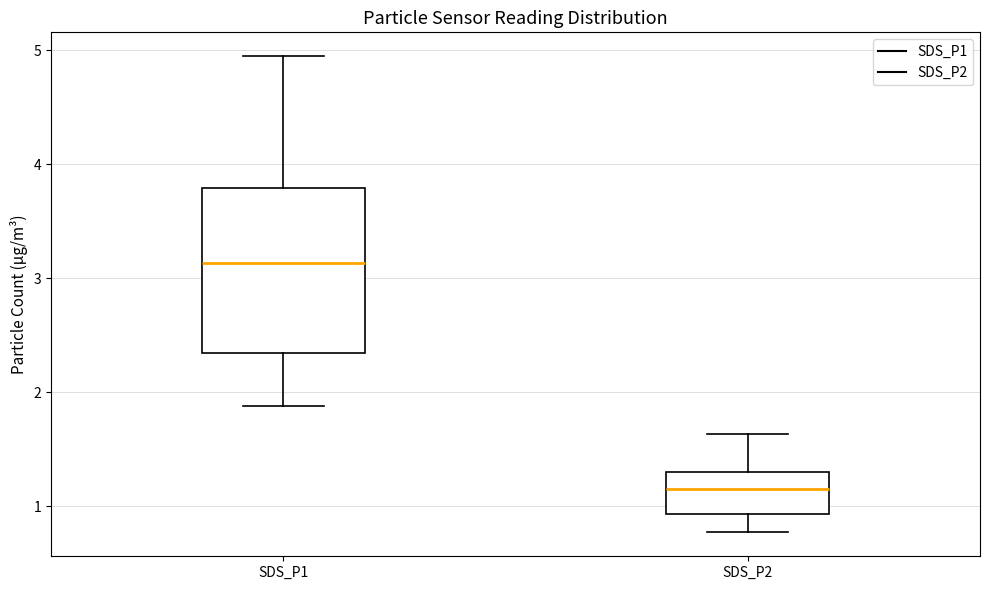

Comparing the boxes themselves (not the whiskers), which one is the tallest?

SDS_P1